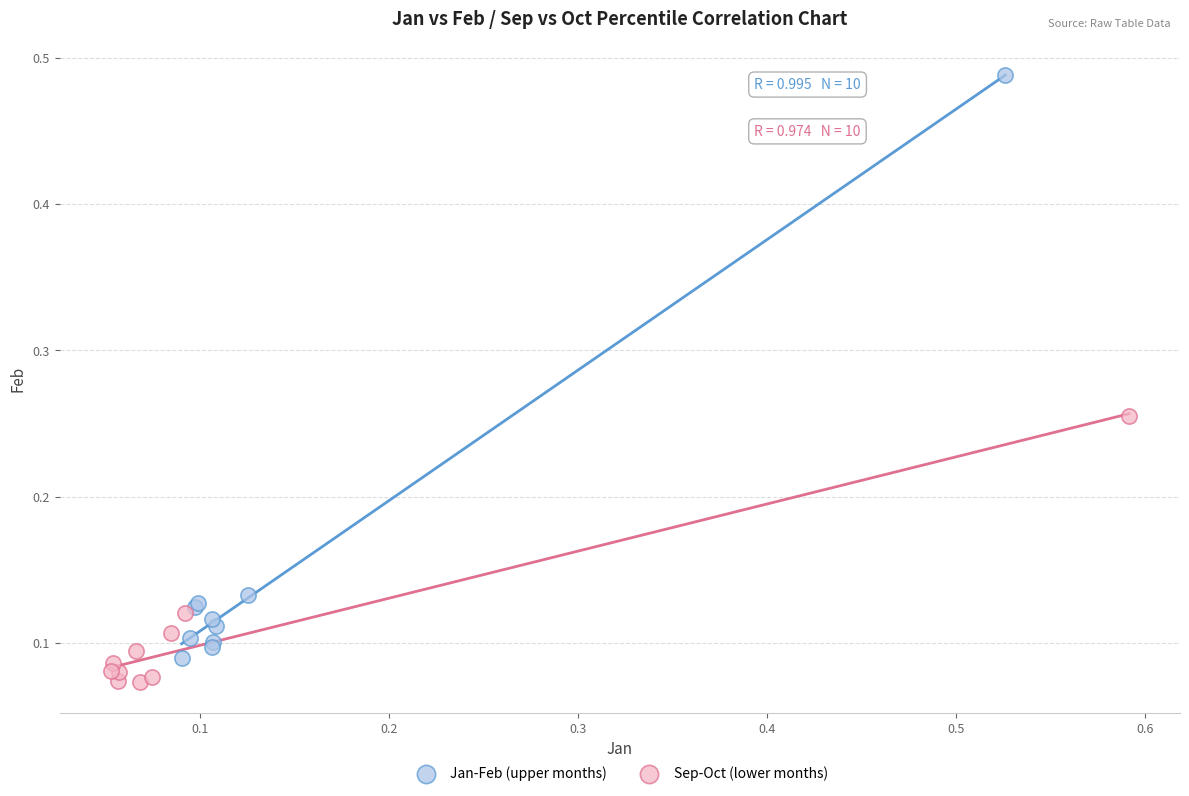

Which series has the largest Y range (max minus min)?

Jan-Feb (upper months)